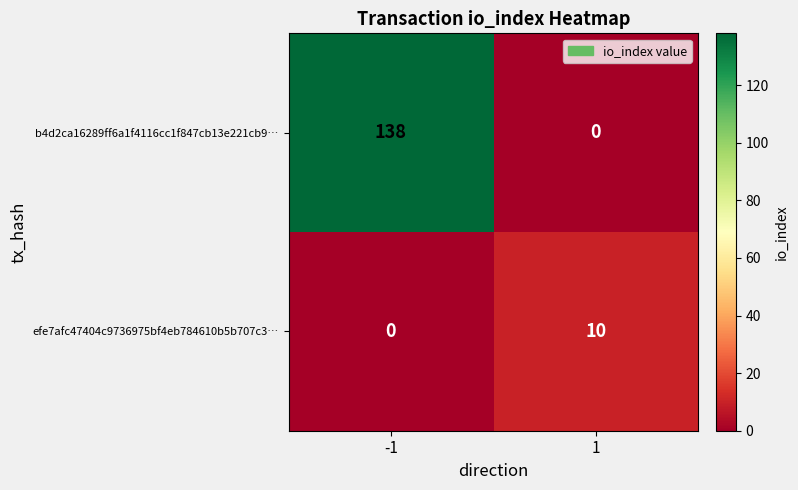

Which series has the largest range (max minus min)?

b4d2ca16289ff6a1f4116cc1f847cb13e221cb9…